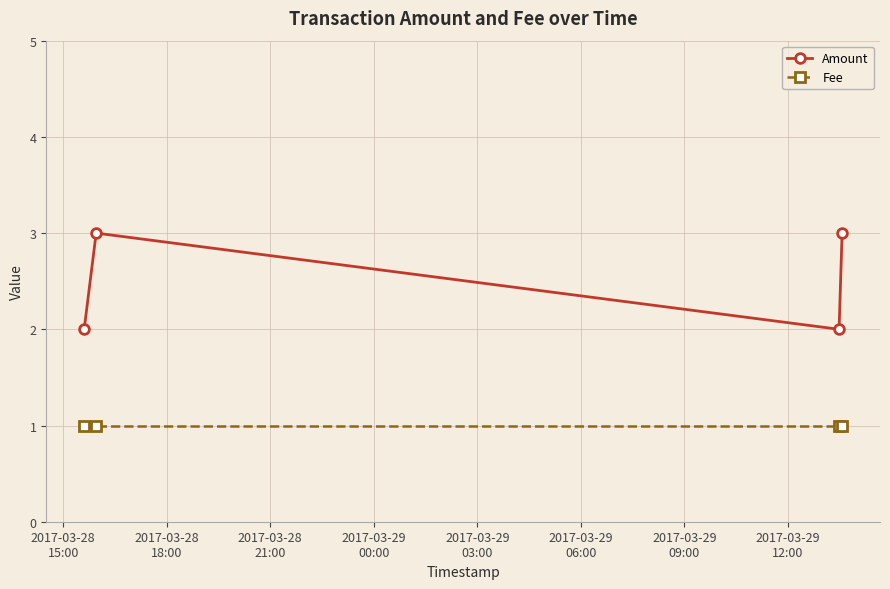

True or false: Fee and Amount cross at least once.

False